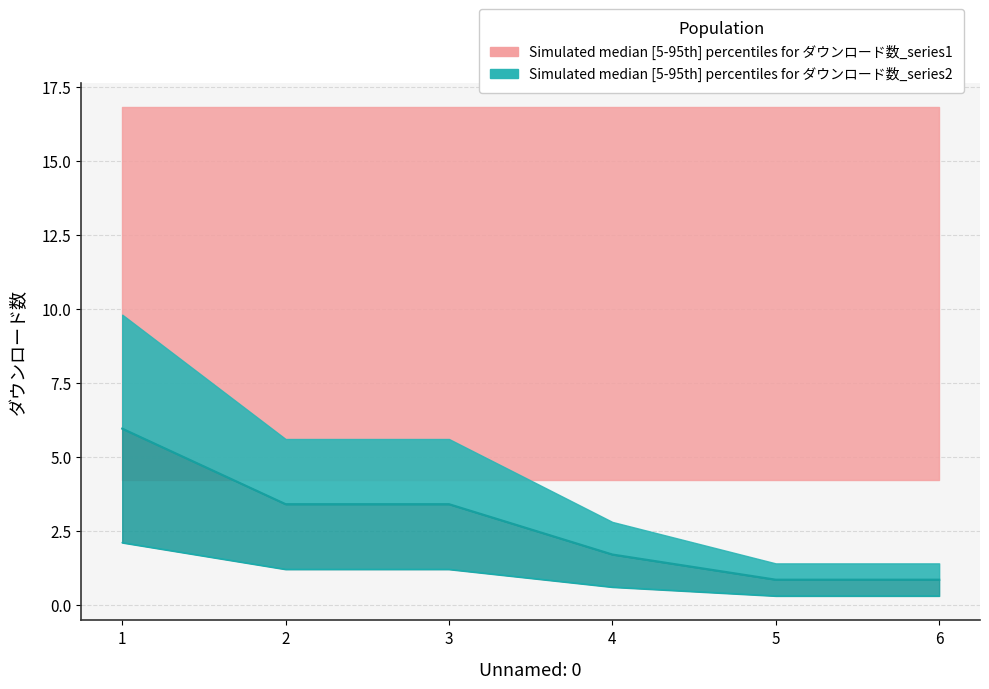

How many values are below 3?

3